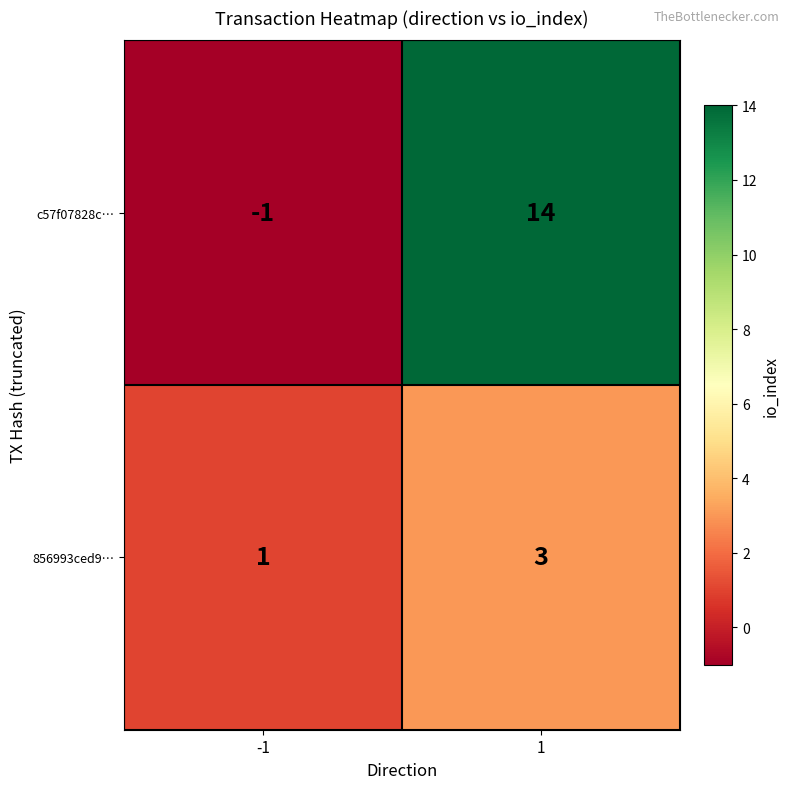

Rank the series by their average value, from lowest to highest.

856993ced9…, c57f07828c…